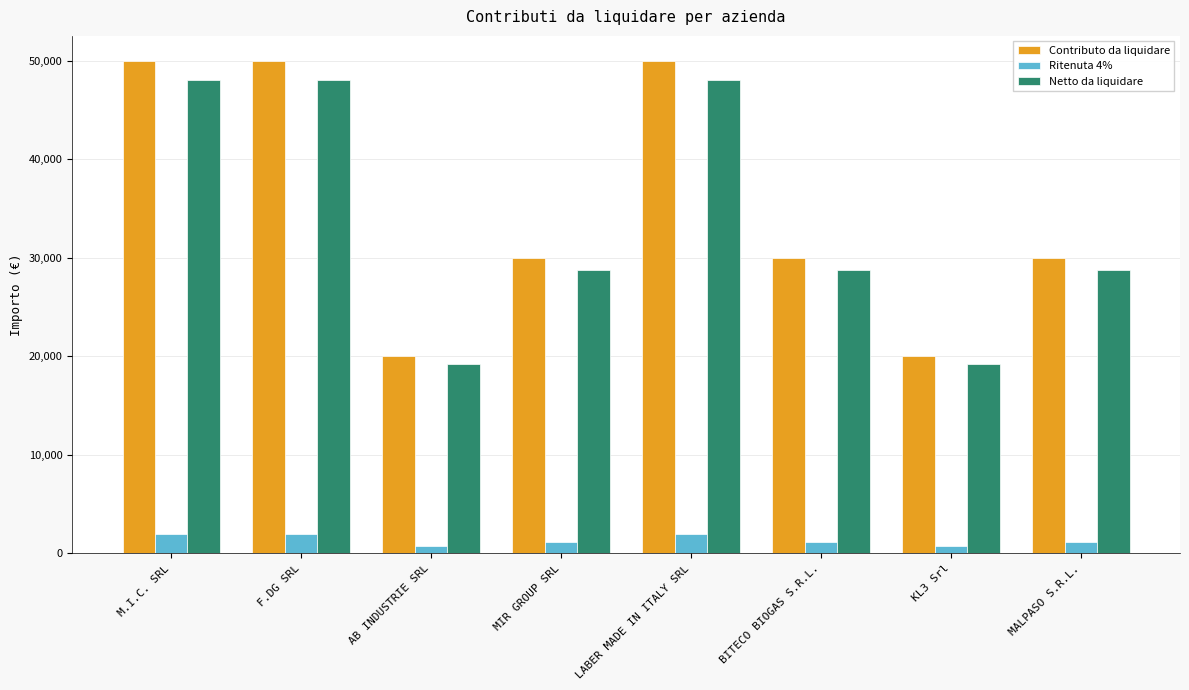

What is the lowest value of the Netto da liquidare series?

19200